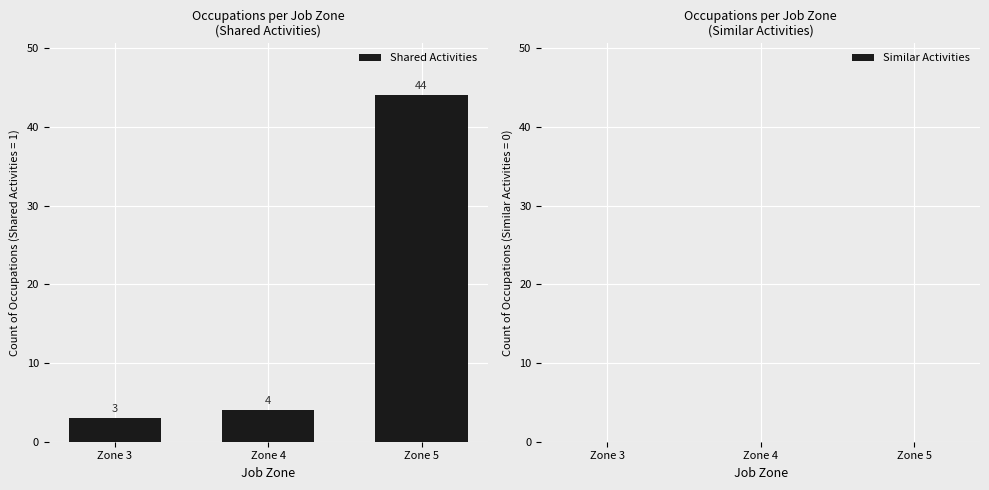

List the labels in order of value, smallest first.

Zone 3, Zone 4, Zone 5